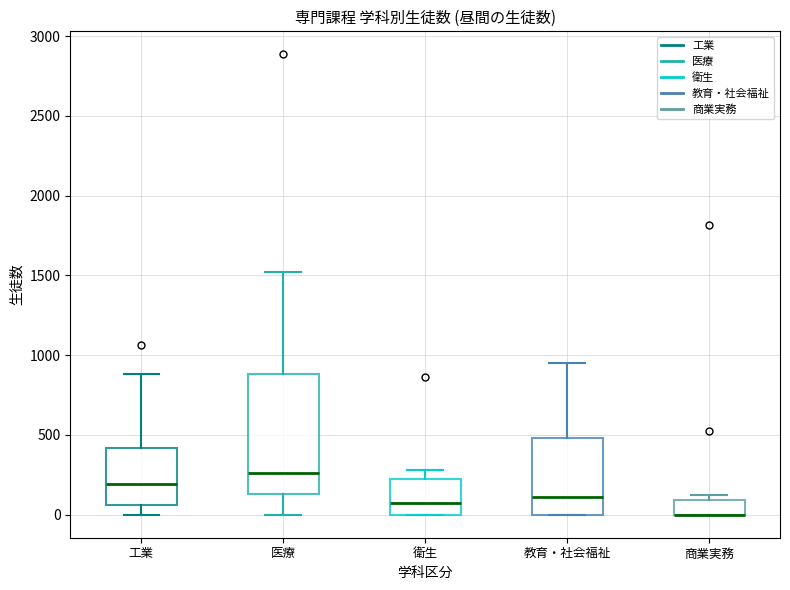

Reading left to right, transcribe this box plot: for each box, give where its median line is, the range the box spans, and where its two whiskers end, as read against the y-axis. The values are not printed on the chart, so give them approximately, as read against the axis.

工業: median 200, box 50 to 400, whiskers 0 to 900
医療: median 250, box 150 to 900, whiskers 0 to 1500
衛生: median 50, box 0 to 200, whiskers 0 to 300
教育・社会福祉: median 100, box 0 to 500, whiskers 0 to 950
商業実務: median 0 (drawn on the box's lower edge), box 0 to 100, whiskers 0 to 100 (just above the box's upper edge)